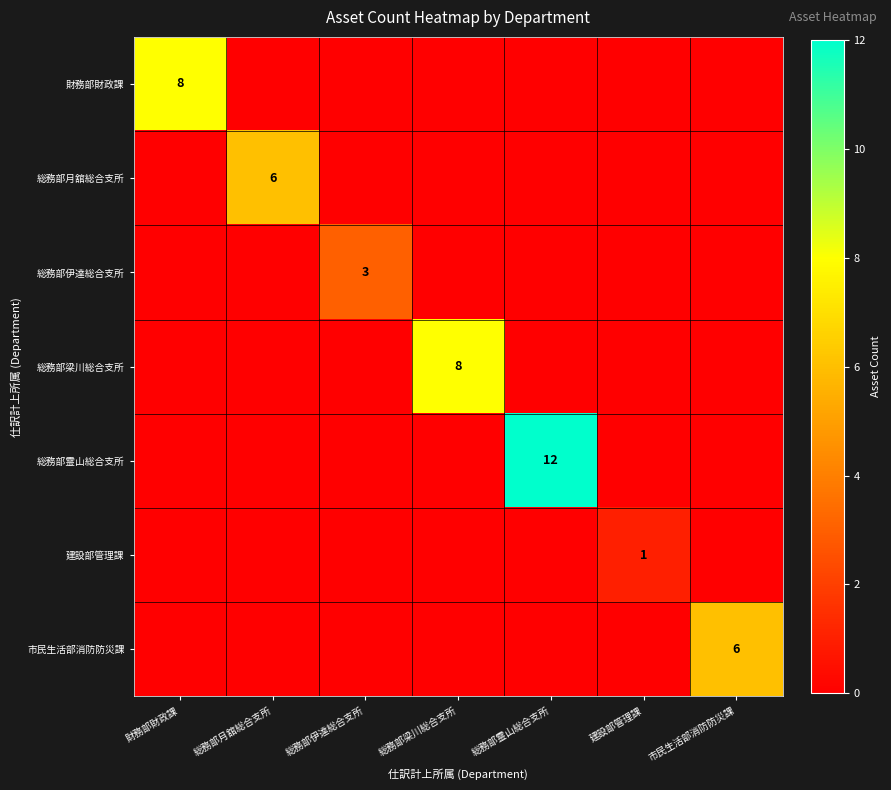

Which category has the lowest value across all series?

総務部月舘総合支所